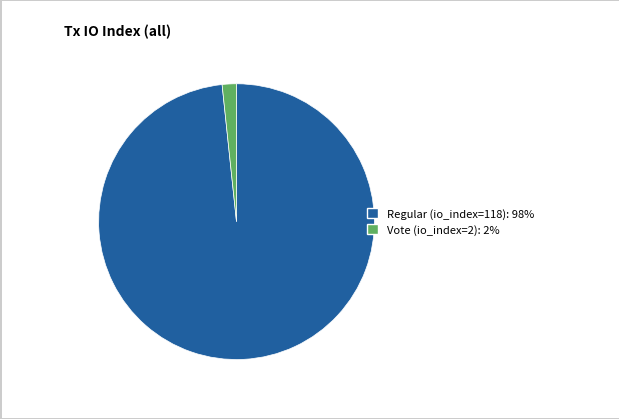

Which slice represents more than half of the pie?

Regular (io_index=118)